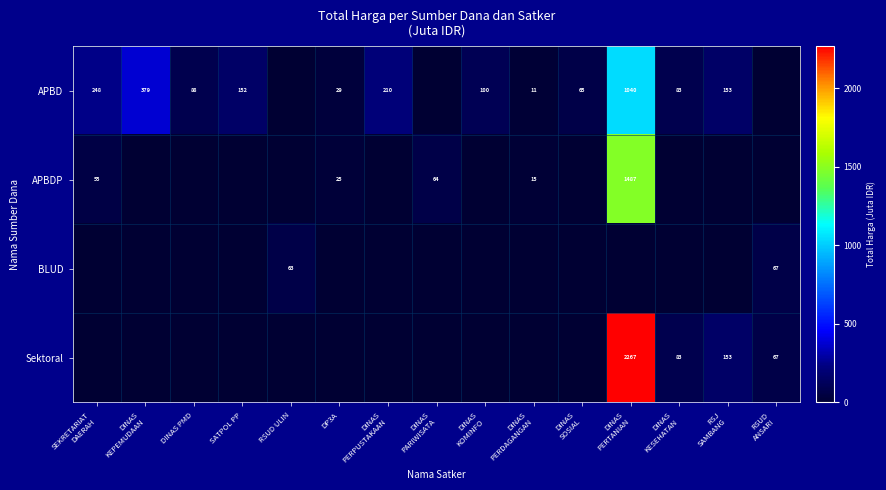

What is the difference between the second highest and second lowest values in the APBDP series?

64.5